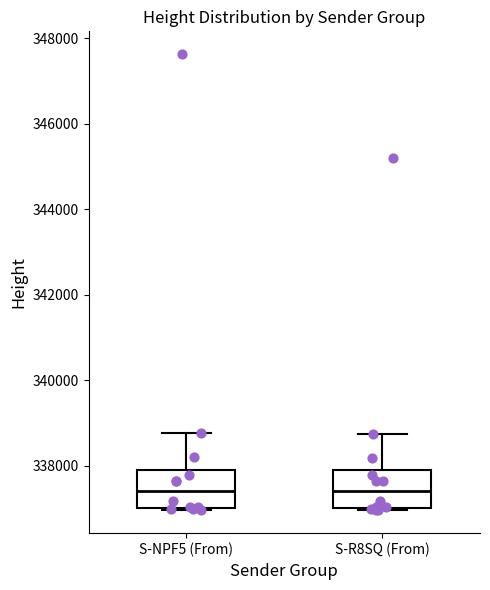

Where does the median line of the box for S-R8SQ (From) sit on the y-axis? The values are not printed on the chart, so give them approximately, as read against the axis.

337400